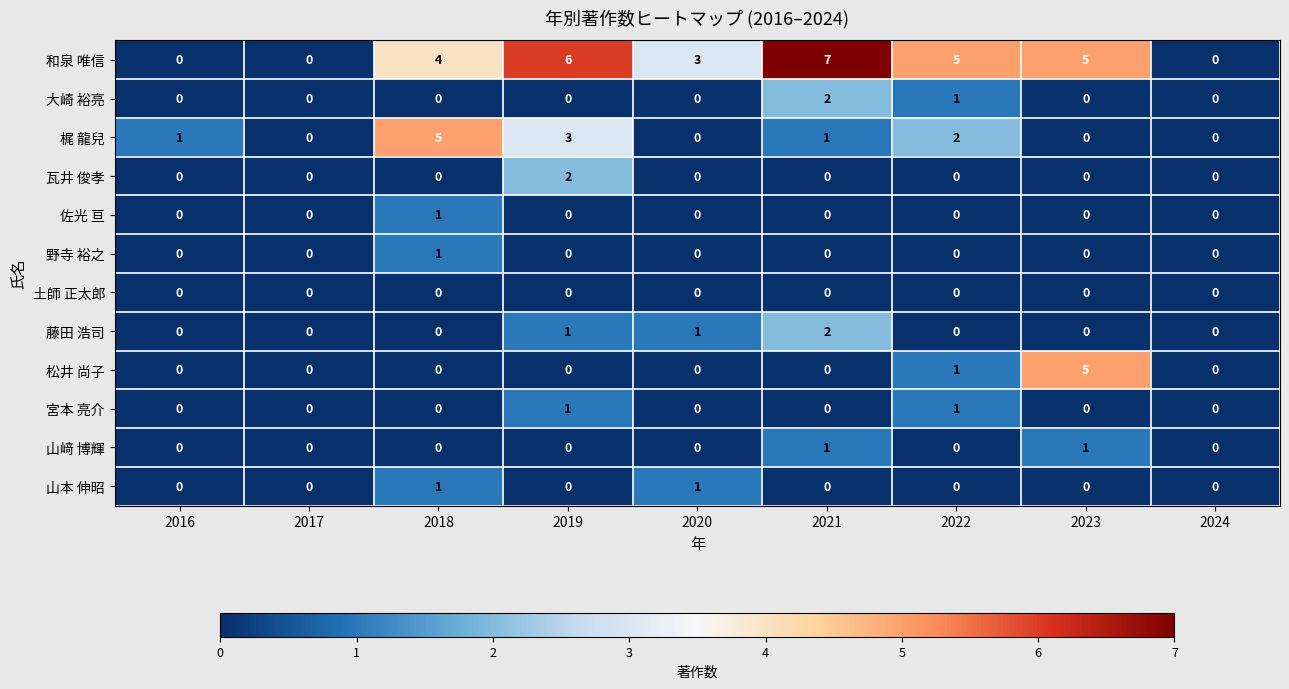

Which series has the largest total across all categories?

和泉 唯信